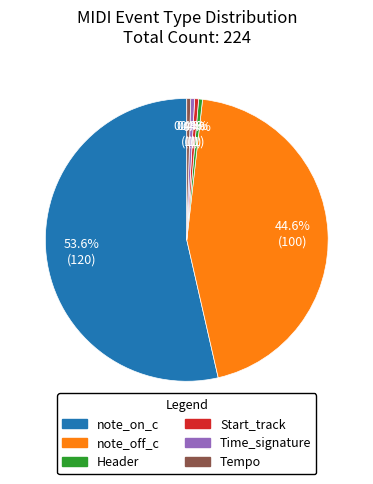

Approximately how many times larger is the value at note_off_c compared to Time_signature?

100.0